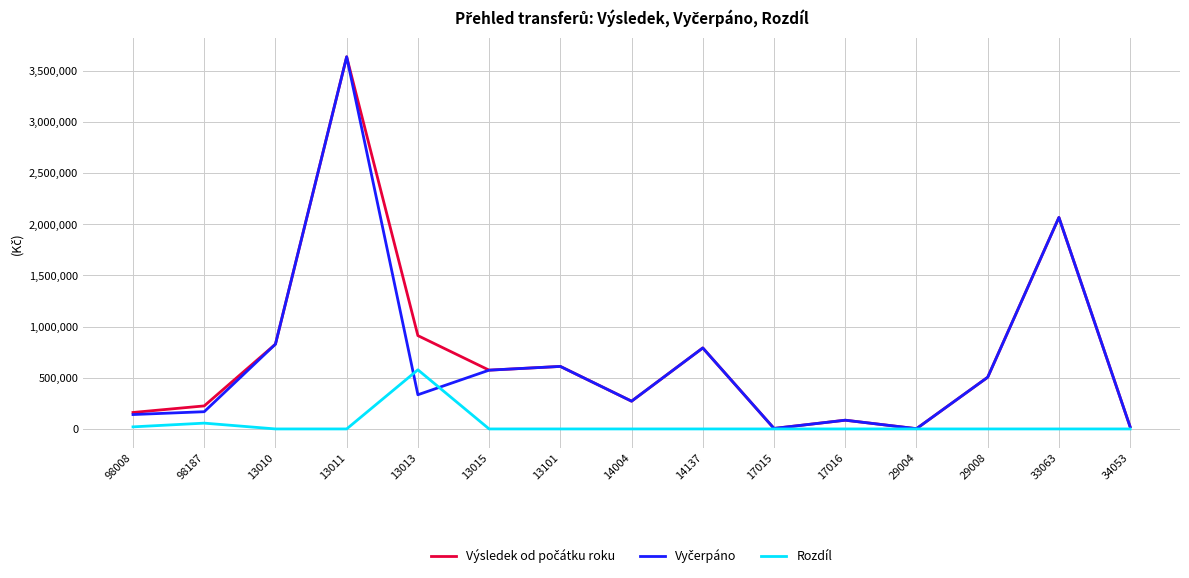

What is the difference between the second highest and minimum values in the Rozdíl series?

56711.1